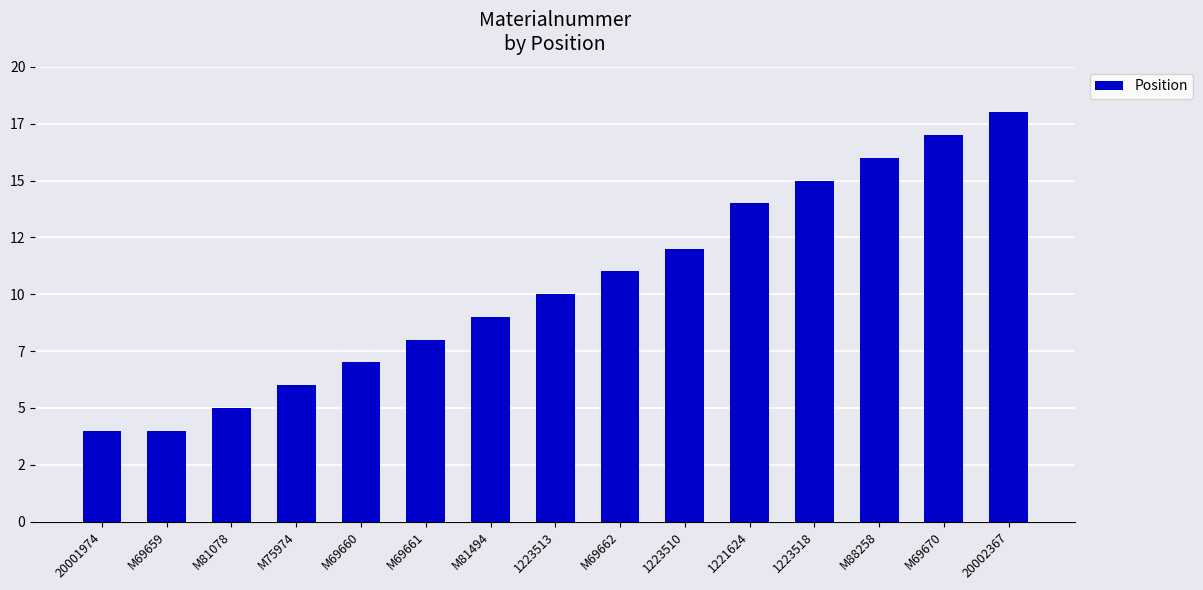

Are the bars horizontal?

No